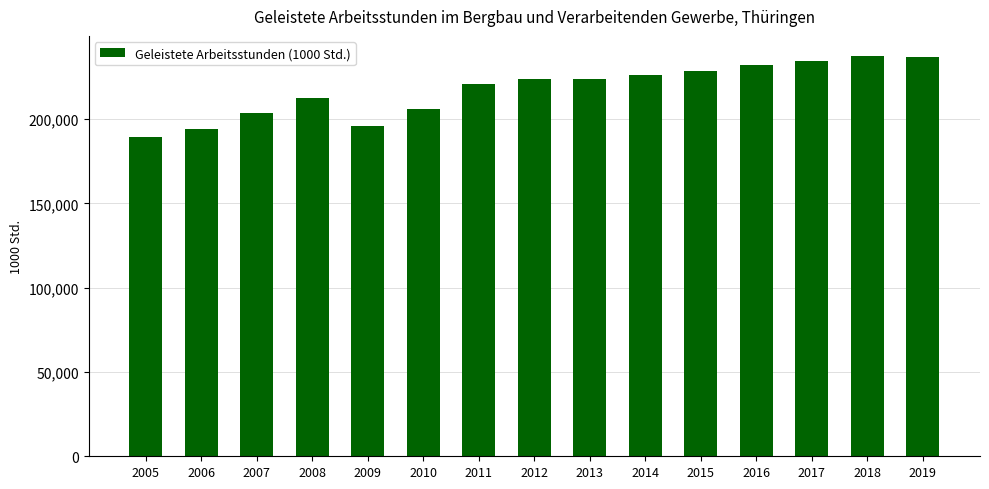

How many bars are there in total?

15